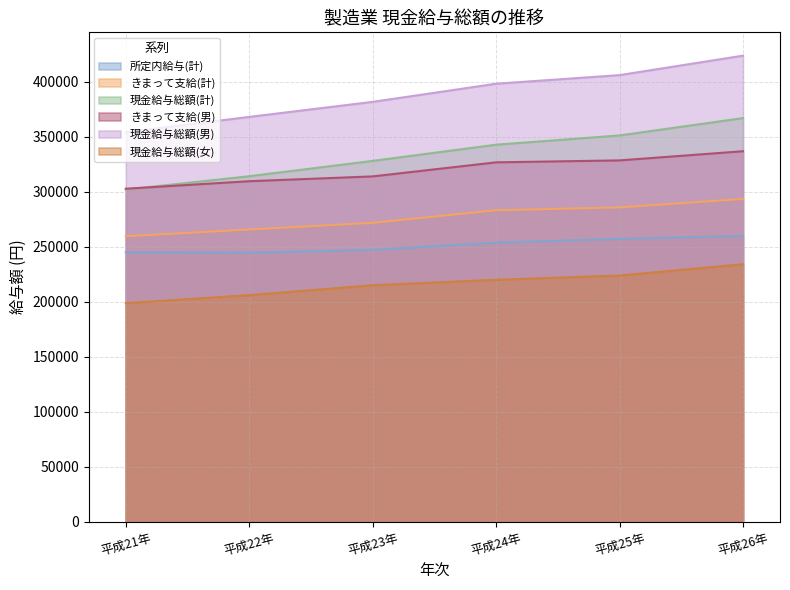

What is the difference between the 現金給与総額(女) values at 平成23年 and 平成26年?

19111